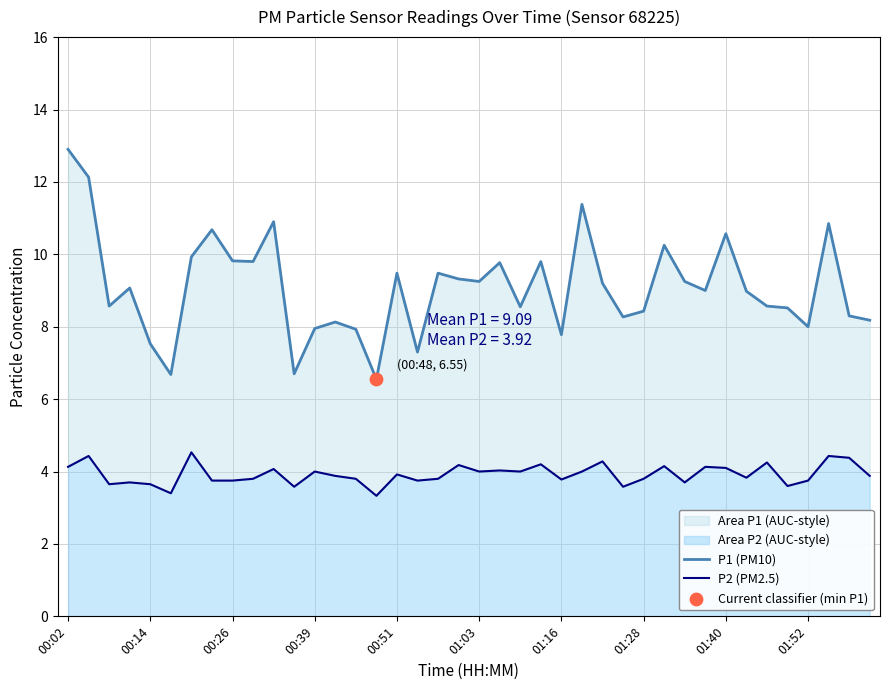

At how many categories does at least one series exceed 8?

31